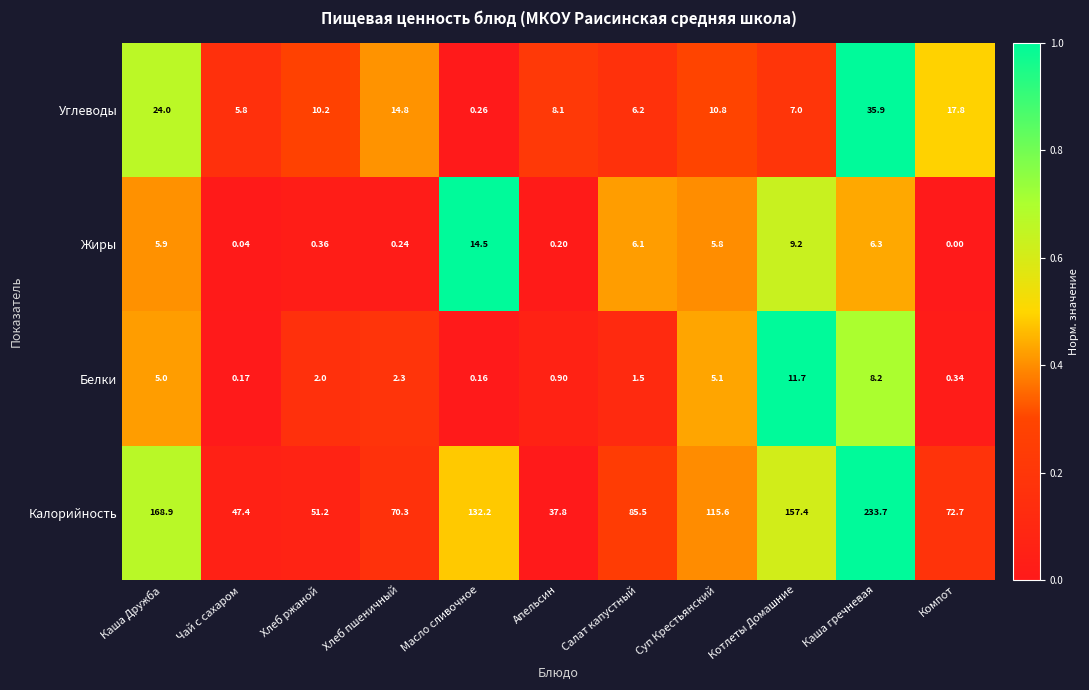

Which series has the widest spread of values?

Калорийность